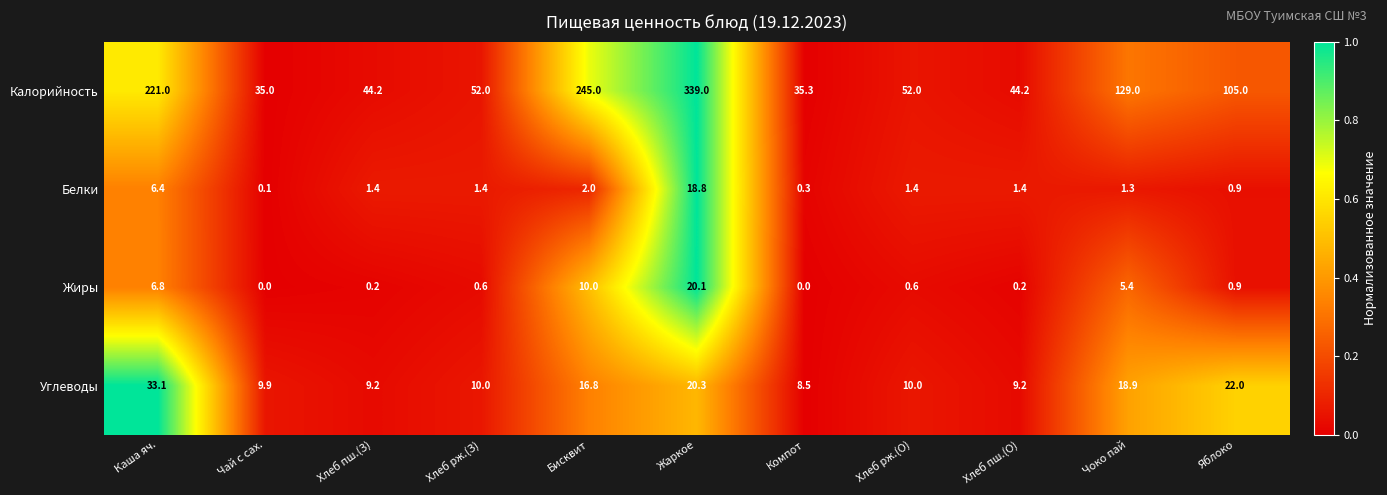

How many data points does each series have?

11